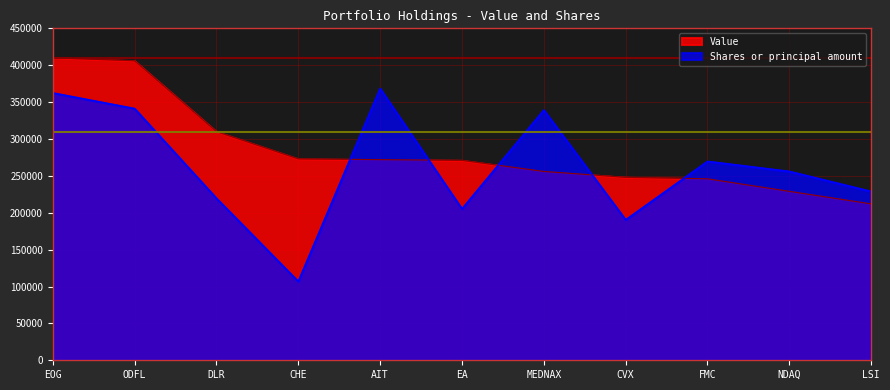

What position from the left is AIT?

5